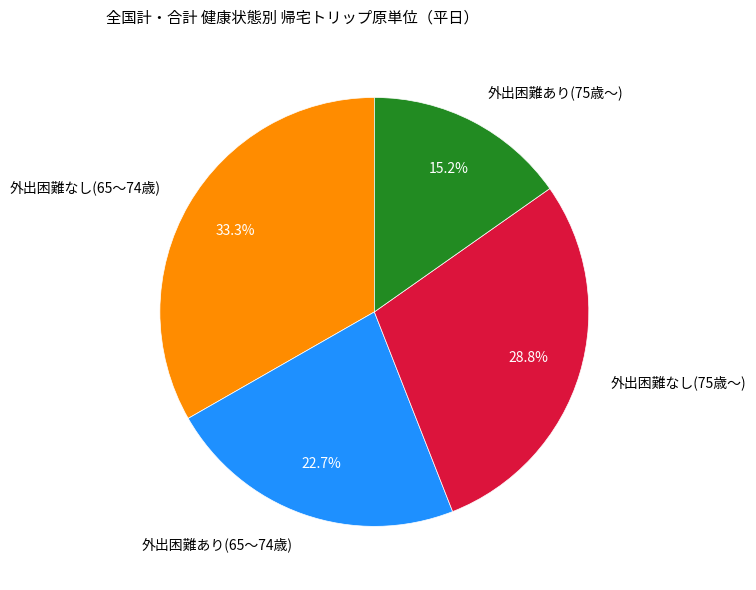

How many slices are in this pie chart?

4